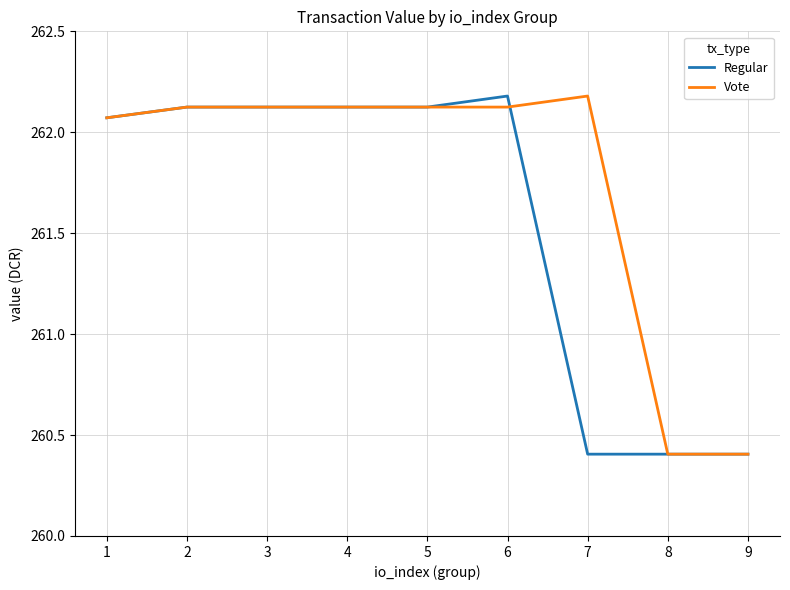

Which series has the largest total across all categories?

Vote